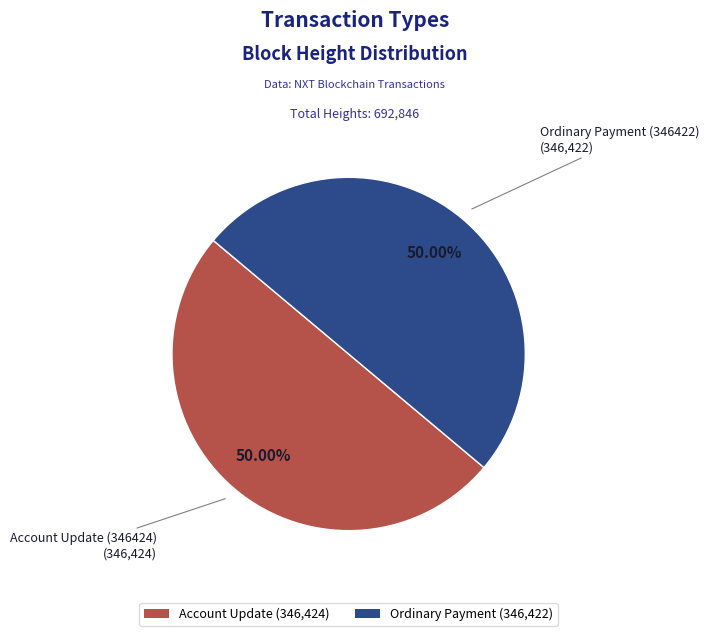

What percentage is the Ordinary Payment (346422) slice, to the nearest percent?

50%